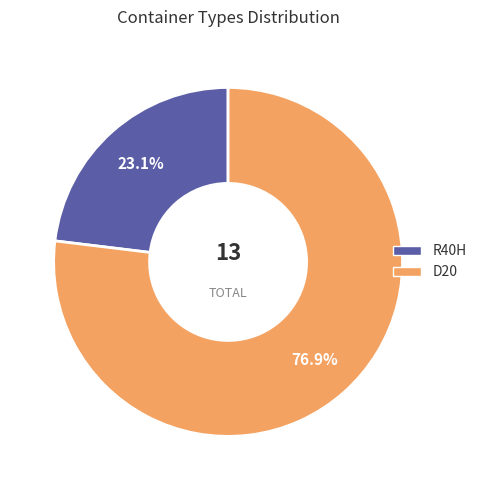

How many slices are in this pie chart?

2